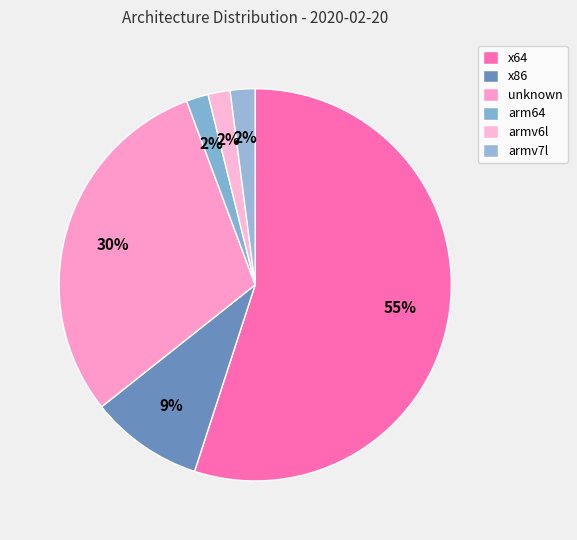

How many slices are in this pie chart?

6